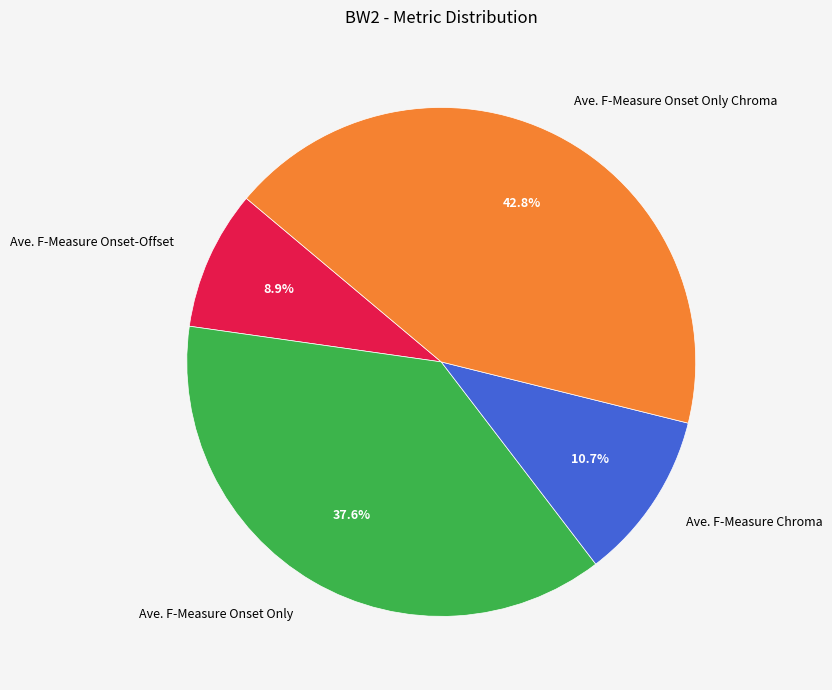

To the nearest percent, what portion does Ave. F-Measure Onset Only represent?

38%